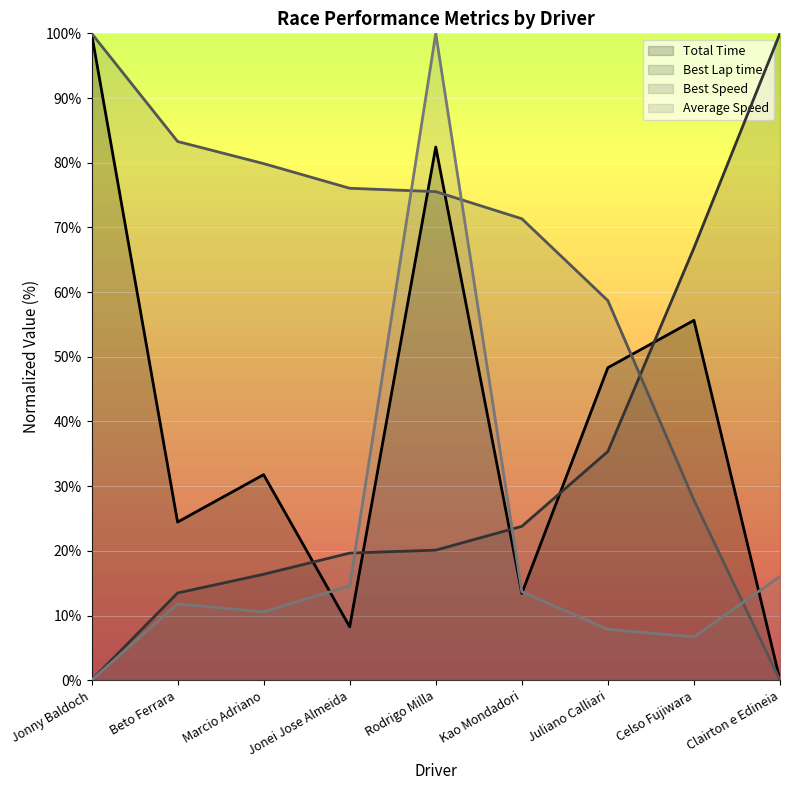

In Total Time, how many points are higher than both neighbors (excluding endpoints)?

3